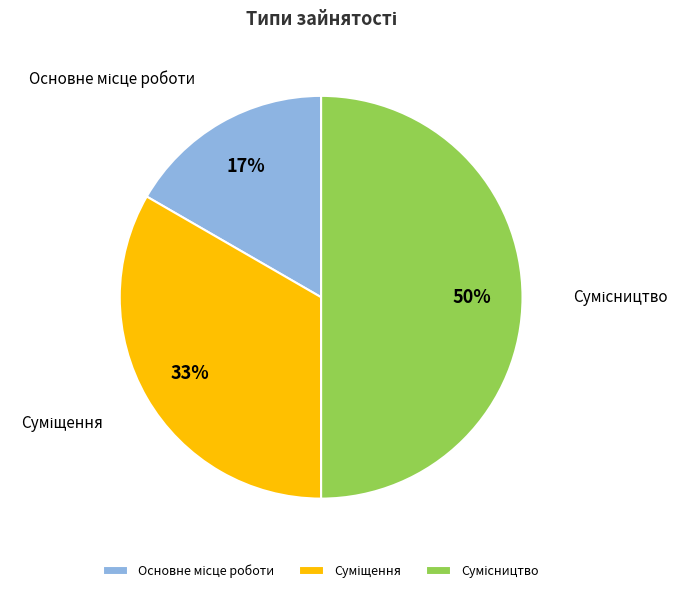

To the nearest percent, what is the difference between the largest and smallest slice percentages?

33%